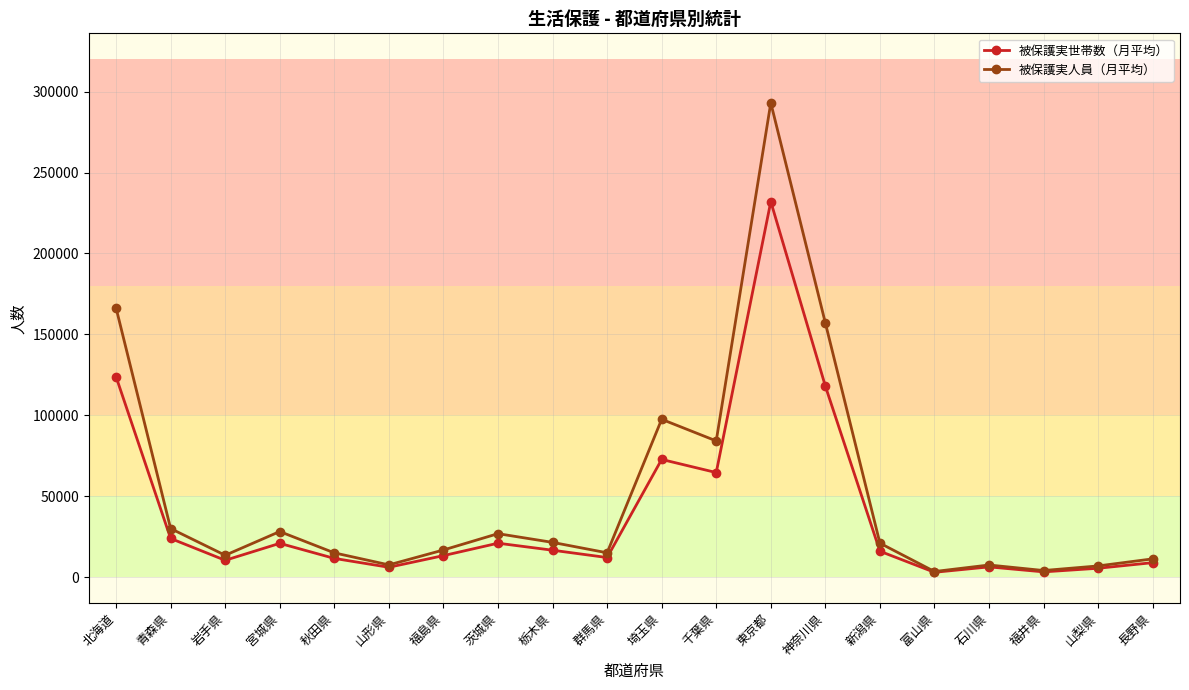

Does the chart have visible grid lines?

Yes